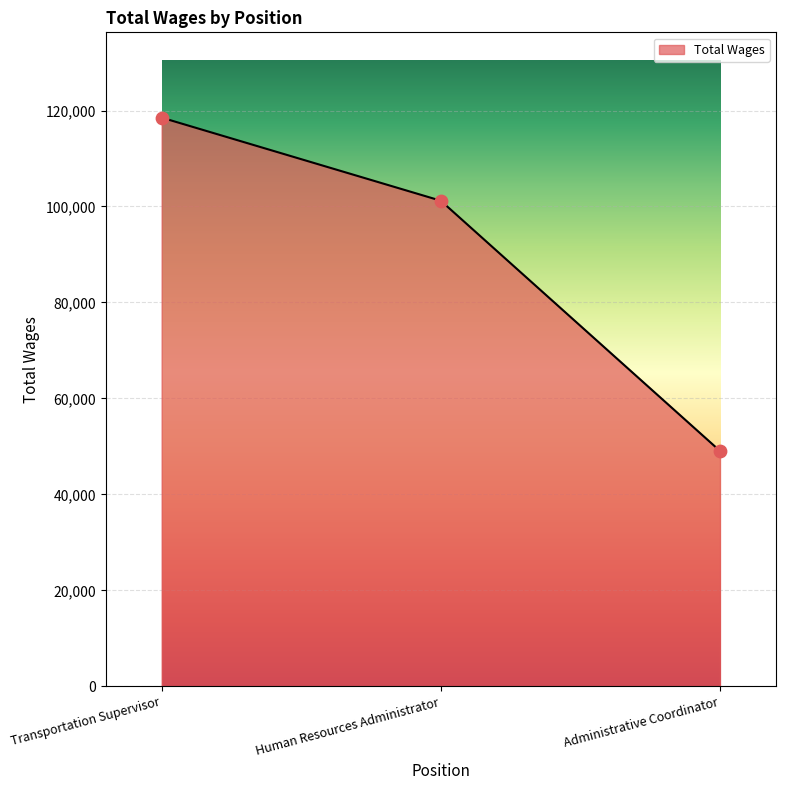

What is the change in value from Transportation Supervisor to Administrative Coordinator?

-69480